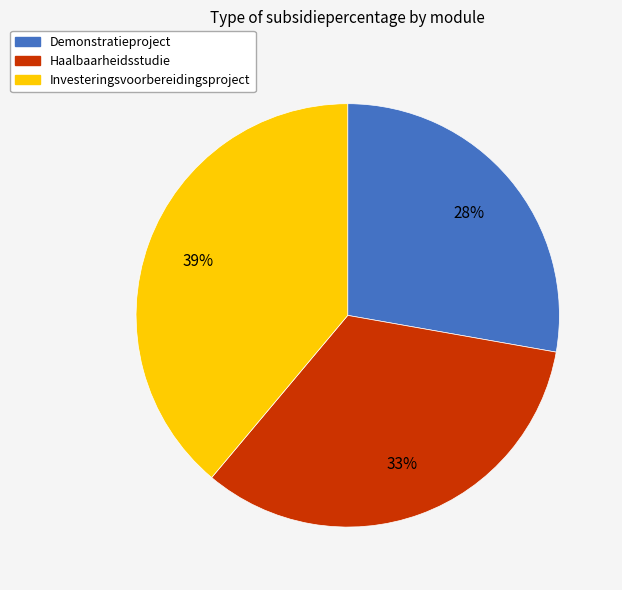

Combined, do Investeringsvoorbereidingsproject and Demonstratieproject account for over 50%?

Yes